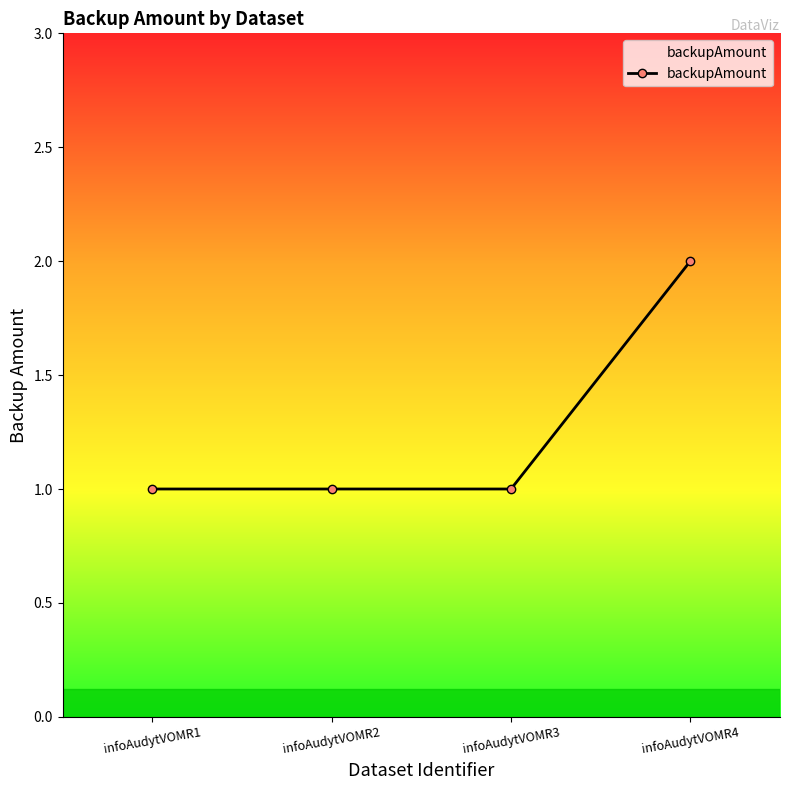

Is it true that the value at infoAudytVOMR3 is 1?

True